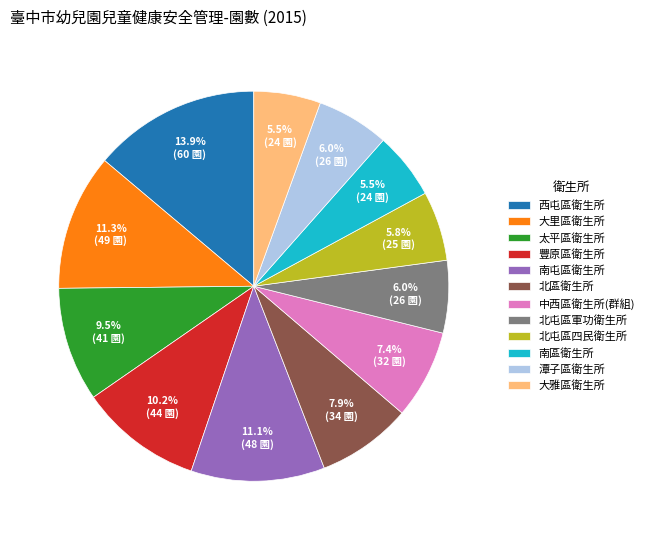

Which has a higher value, 北屯區軍功衛生所 or 太平區衛生所?

太平區衛生所